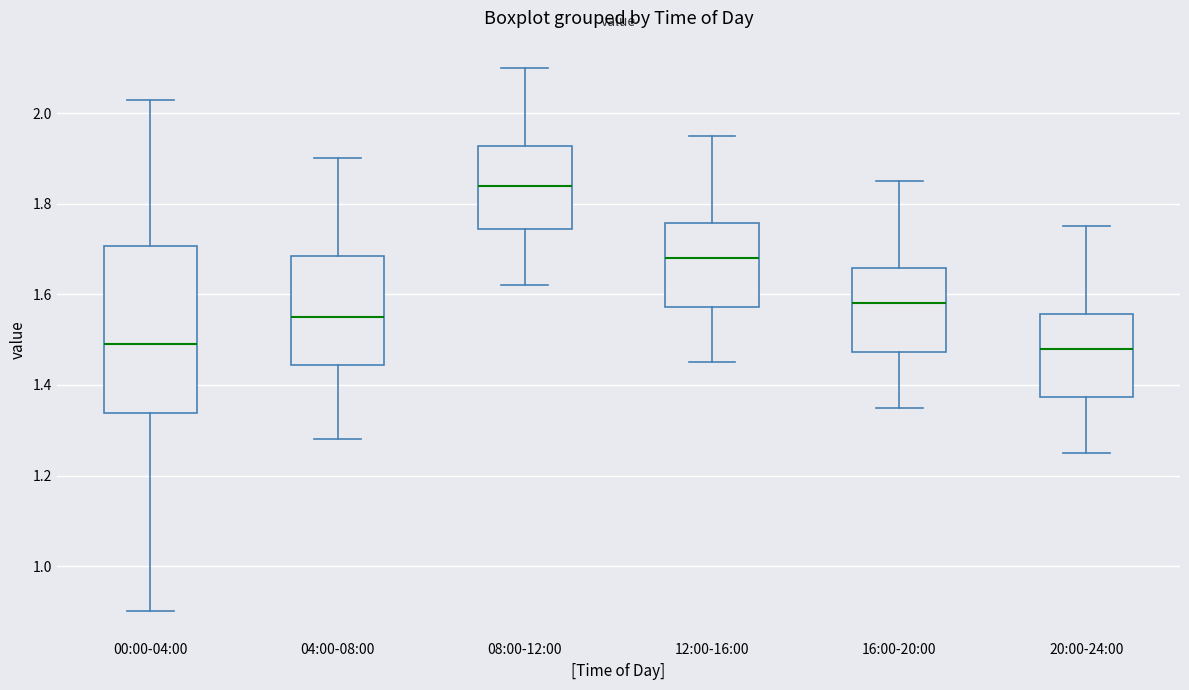

Where does the median line of the box for 08:00-12:00 sit on the y-axis? The values are not printed on the chart, so give them approximately, as read against the axis.

1.84